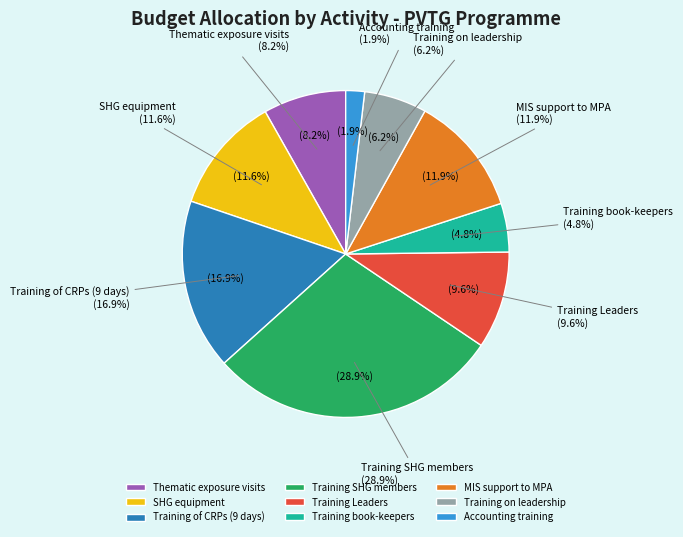

Combined, do Training Leaders and Training on leadership account for over 50%?

No